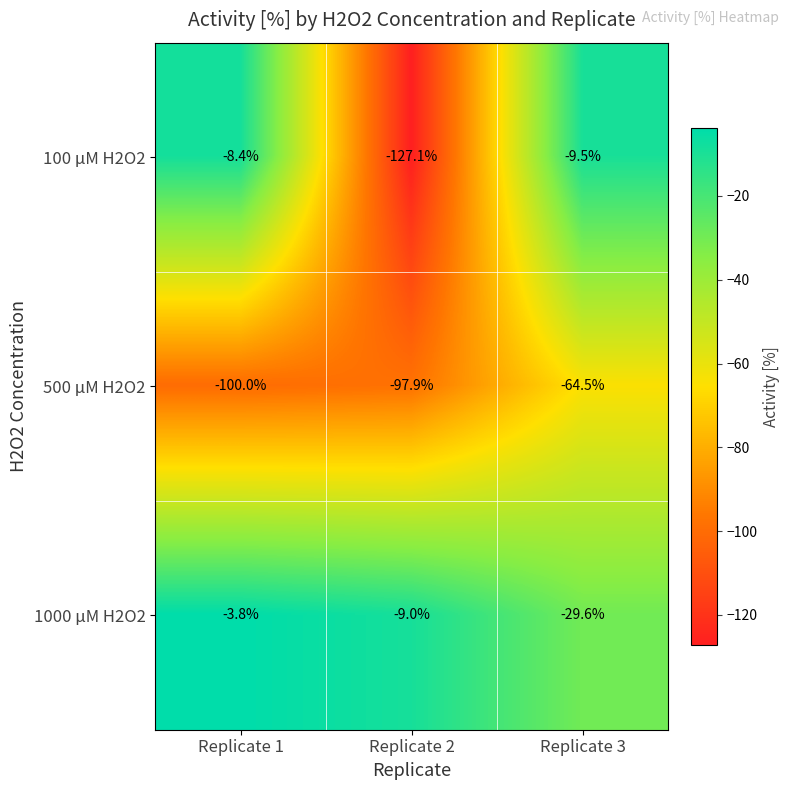

What is the total value across all series at Replicate 2?

-234.0